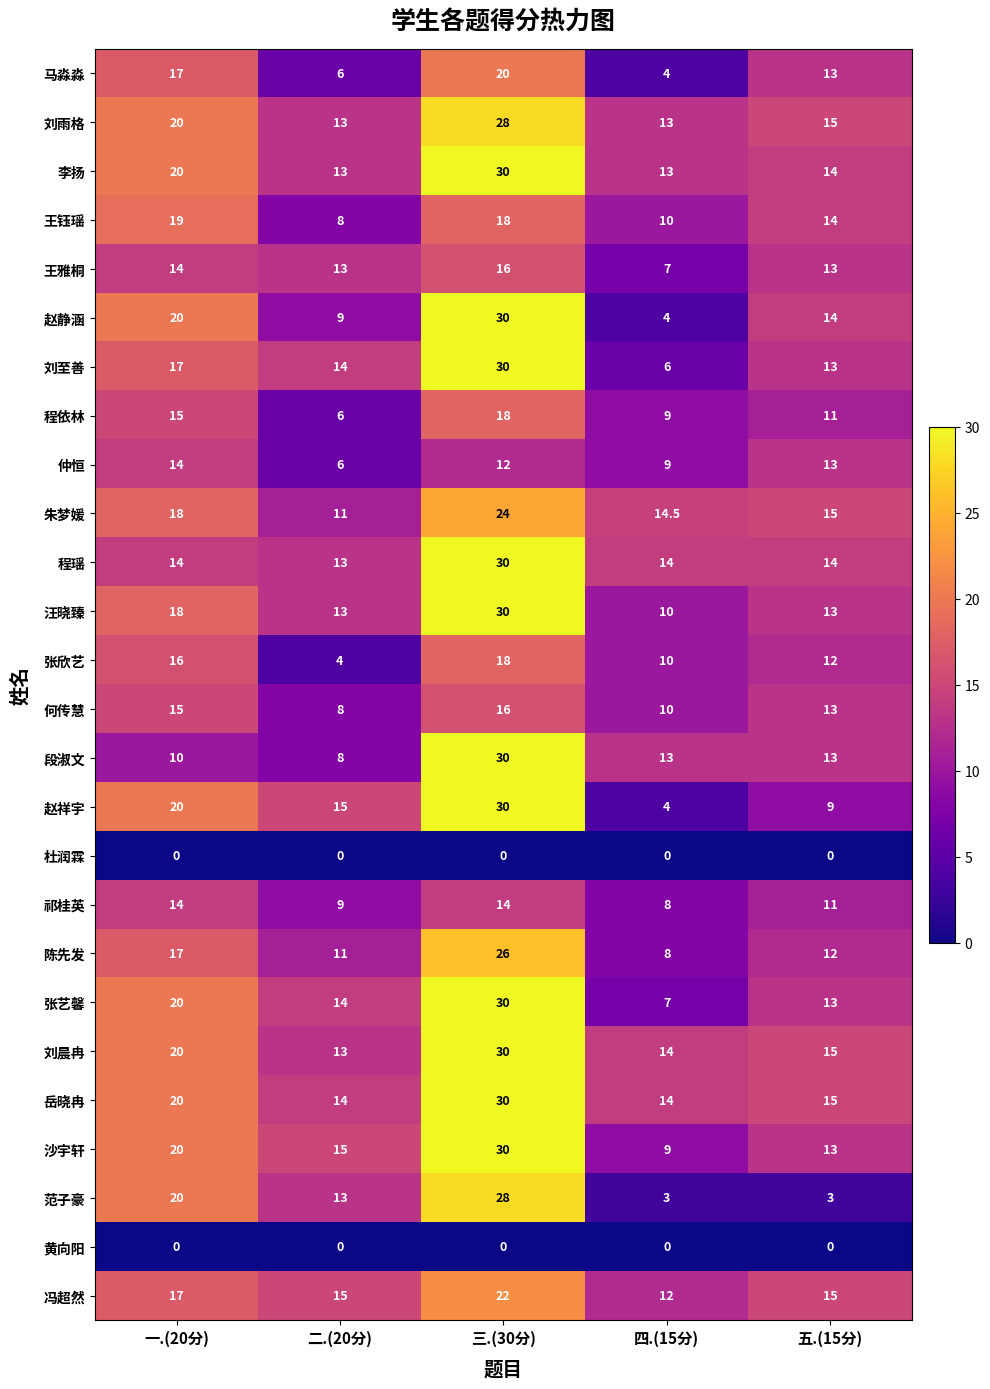

How many 汪晓臻 values are between 13 and 18?

3